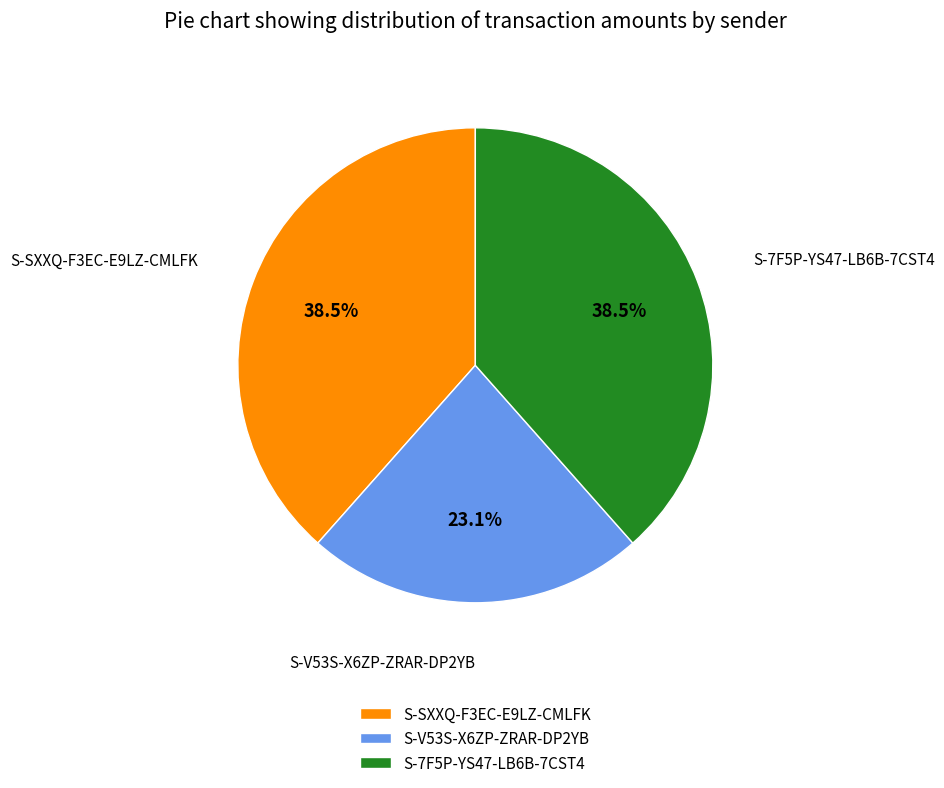

Does S-7F5P-YS47-LB6B-7CST4 represent more than half of the total?

No